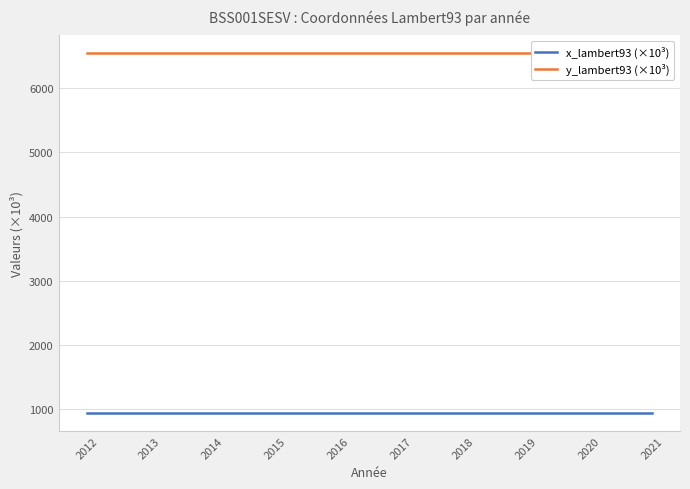

Reading left to right, transcribe all the data shown in this chart.

x_lambert93 (×10³): 941.3	941.3	941.3	941.3	941.3	941.3	941.3	941.3	941.3	941.3
y_lambert93 (×10³): 6540.6	6540.6	6540.6	6540.6	6540.6	6540.6	6540.6	6540.6	6540.6	6540.6